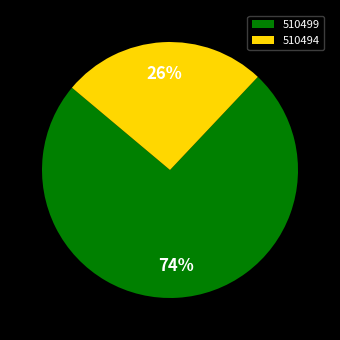

To the nearest percent, what portion does 510499 represent?

74%